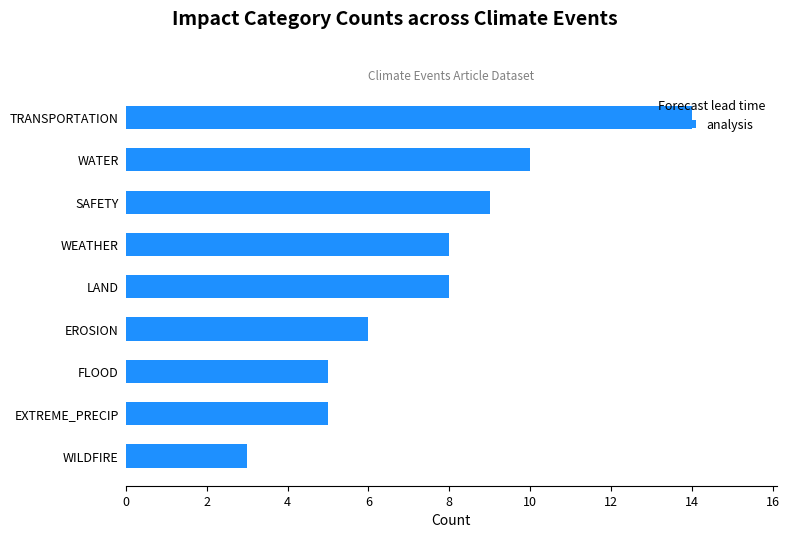

What is the difference between the second highest and minimum values?

7